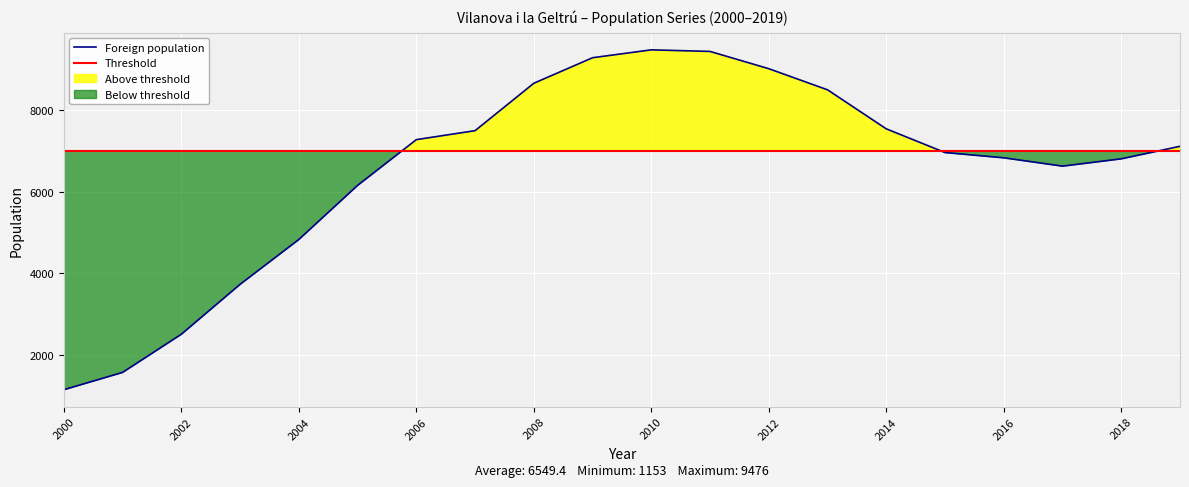

Reading left to right, list all the values displayed in this chart.

2000=1153	2001=1577	2002=2512	2003=3734	2004=4832	2005=6157	2006=7277	2007=7497	2008=8658	2009=9283	2010=9476	2011=9437	2012=9014	2013=8497	2014=7541	2015=6961	2016=6832	2017=6628	2018=6807	2019=7114